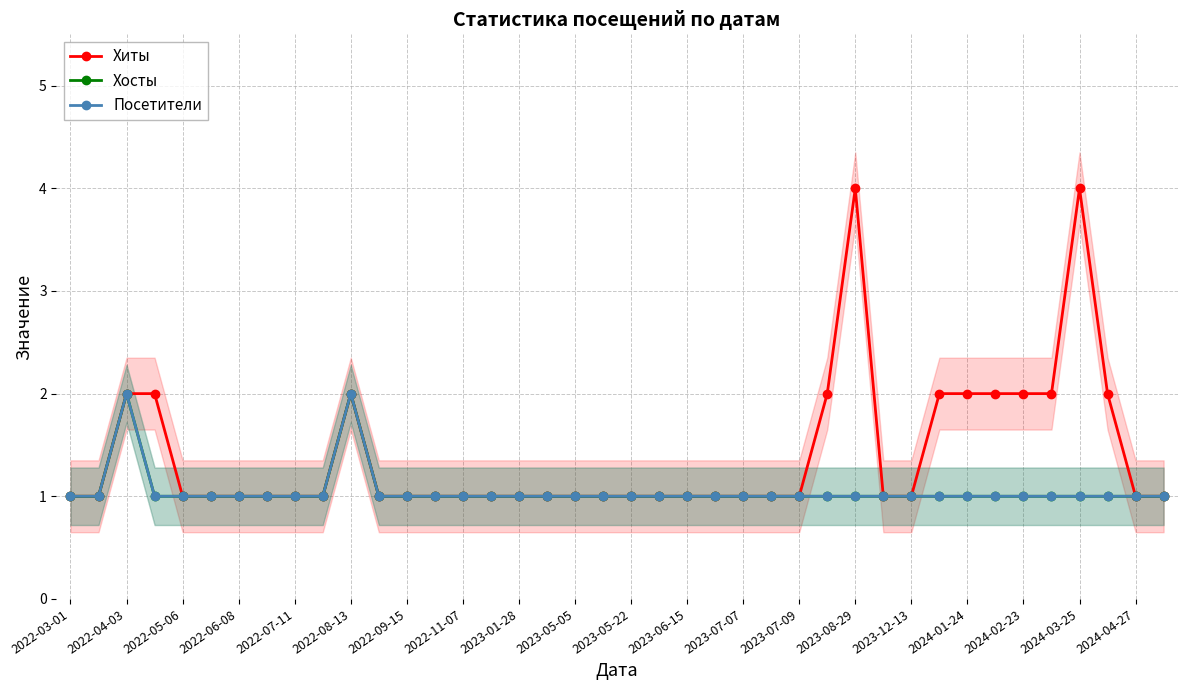

What is the difference between the second highest and second lowest values in the Хиты series?

3